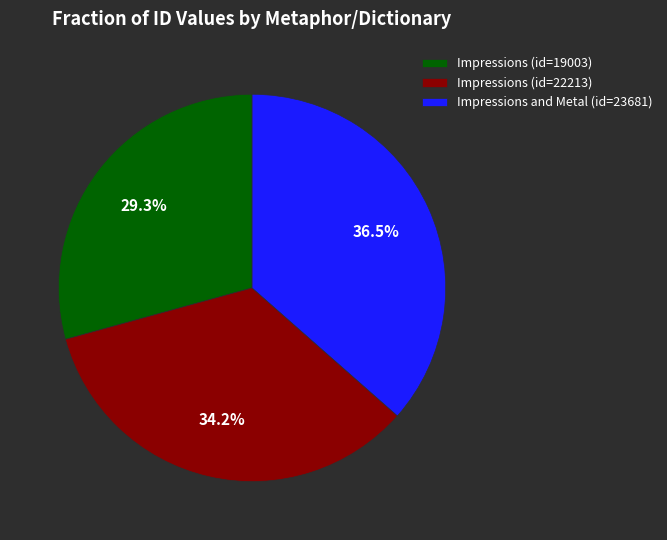

What percentage is NOT represented by Impressions (id=22213)?

65.8%